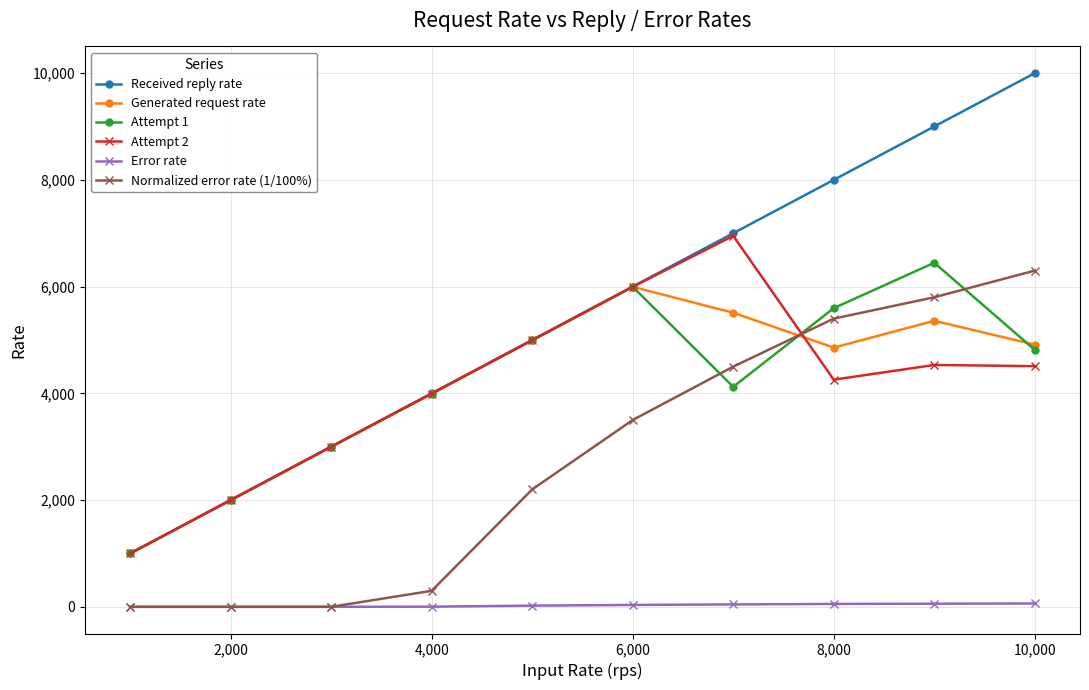

Which series has the widest spread of values?

Received reply rate